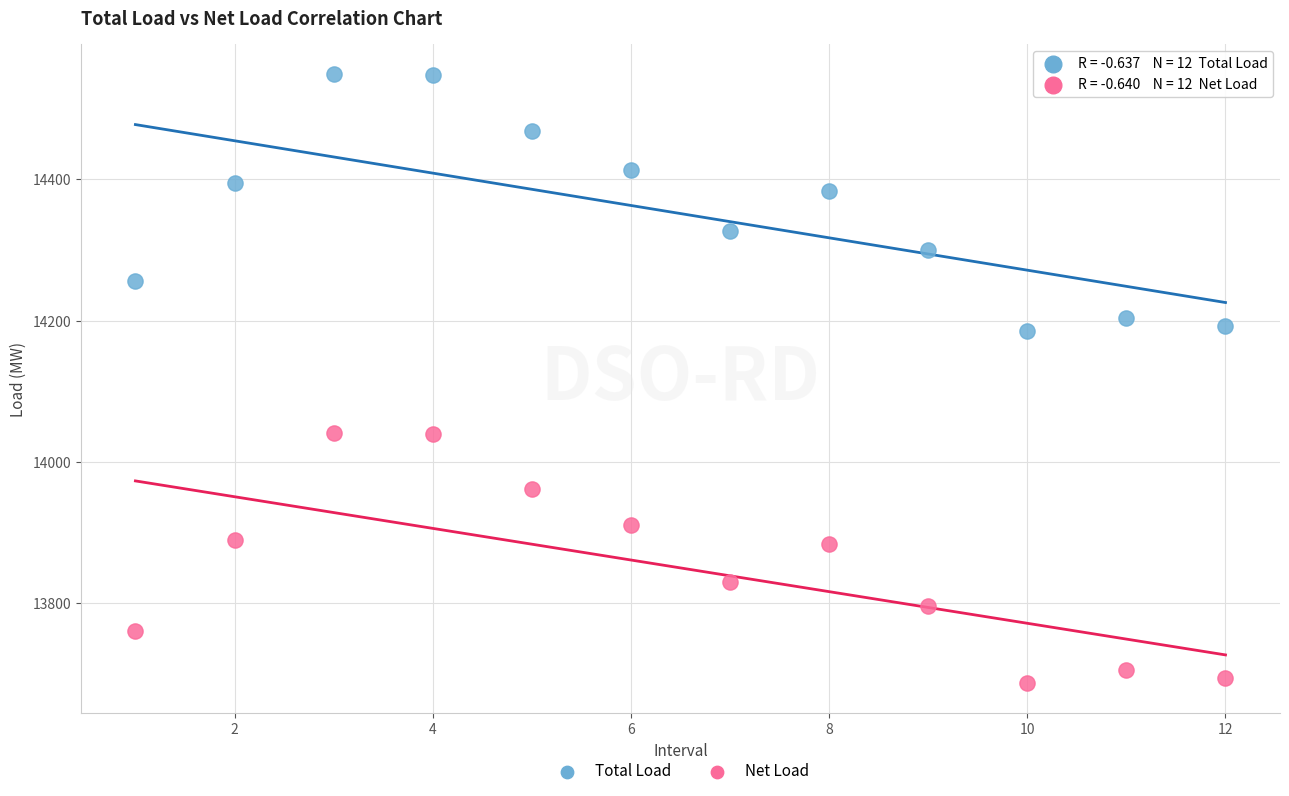

In the Total Load series, what Y value is closest to 14366?

14383.3